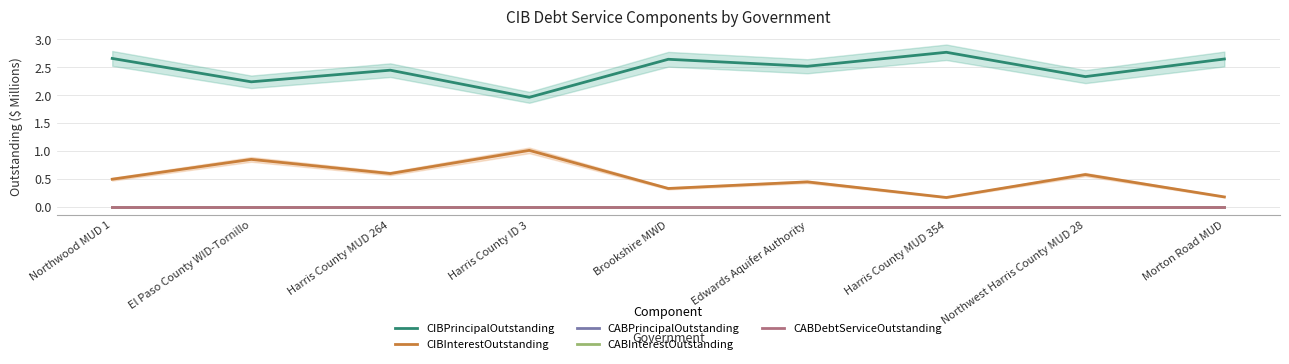

At how many categories does at least one series exceed 0?

9